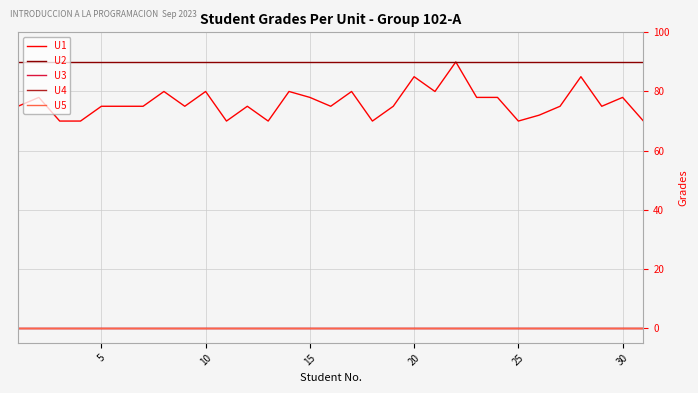

Is this an area chart (filled region under the line)?

No